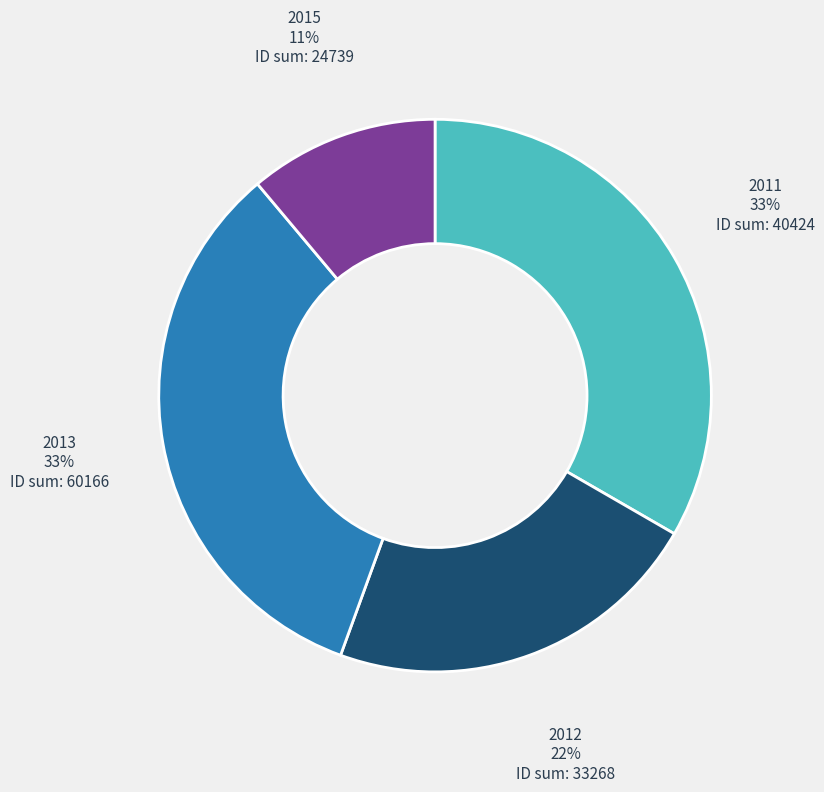

To the nearest percent, what portion does 2013 represent?

33%